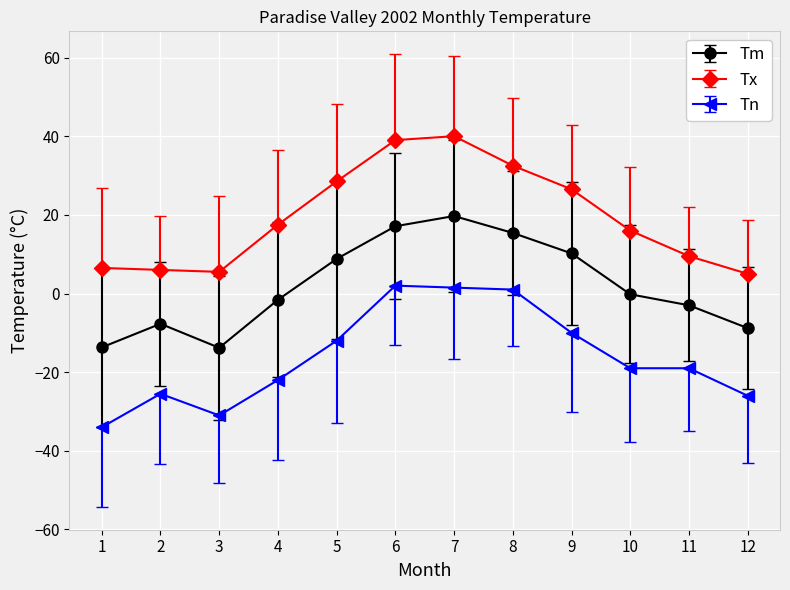

Which series changed the most between 8 and 12?

Tx